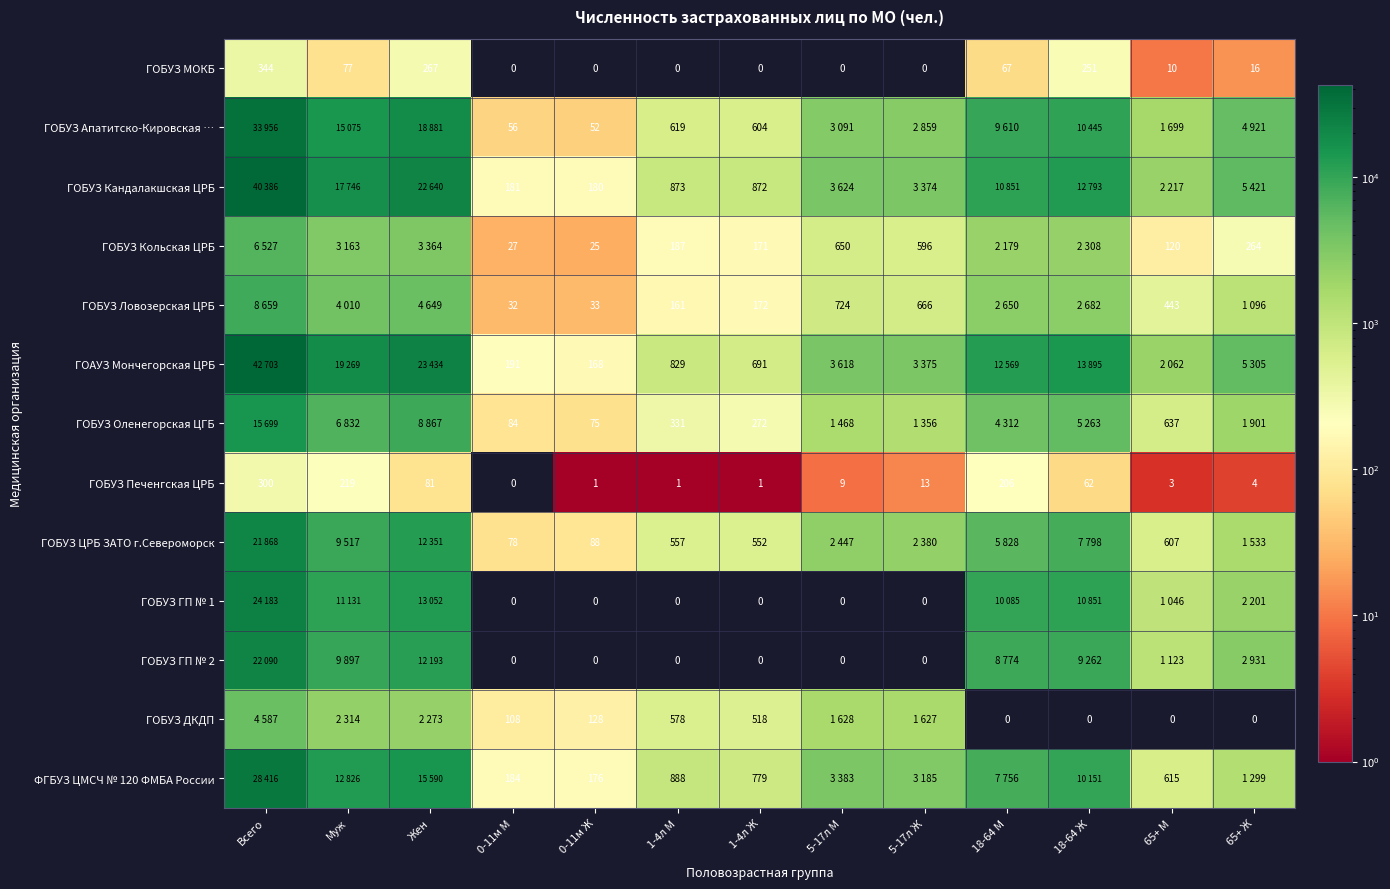

Is the value of ФГБУЗ ЦМСЧ № 120 ФМБА России at 1-4л М greater than the value of ГОБУЗ Ловозерская ЦРБ at 0-11м Ж?

Yes